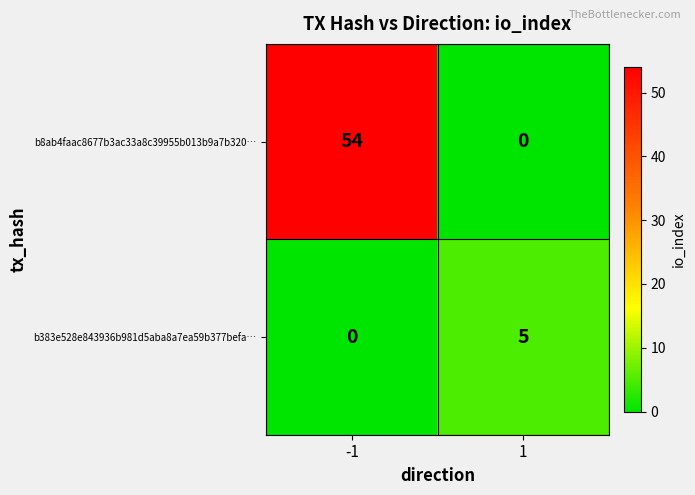

The b383e528e843936b981d5aba8a7ea59b377befa… series shows 0 at -1. True or false?

True